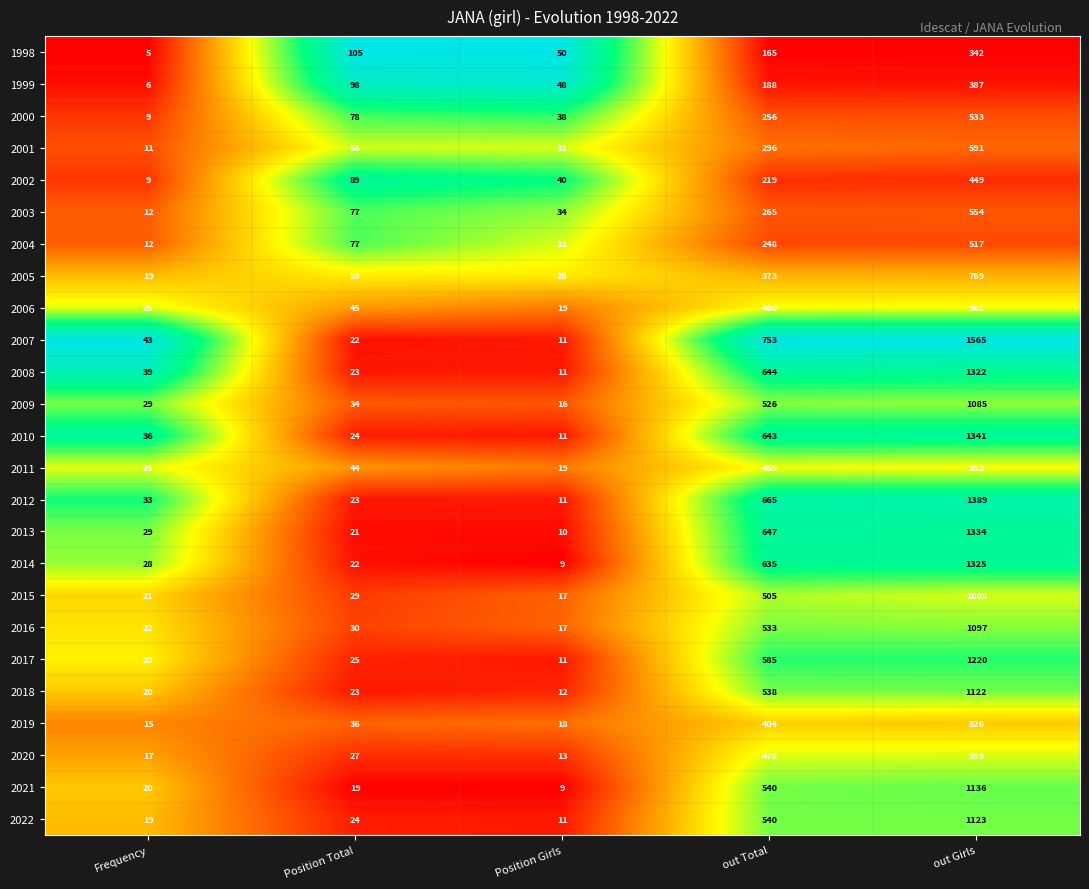

What is the sum of all 2018 values?

1715